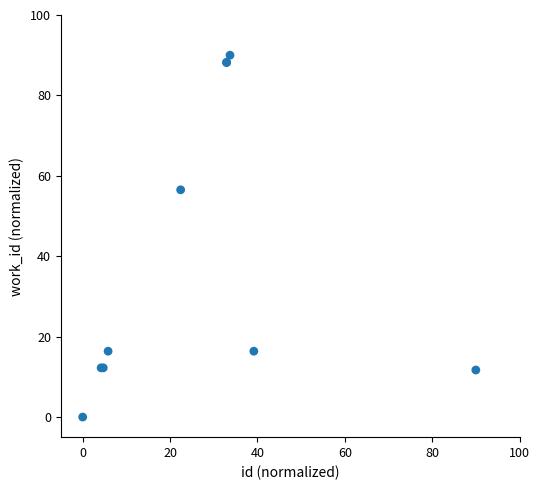

What Y value in the scatter plot is closest to 45?

56.5